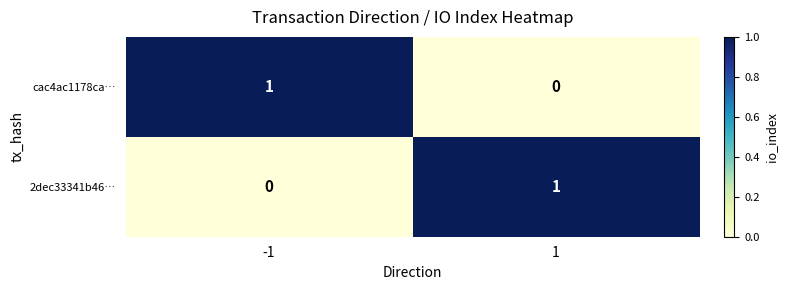

The value of cac4ac1178ca… at 1 is 0. True or false?

True